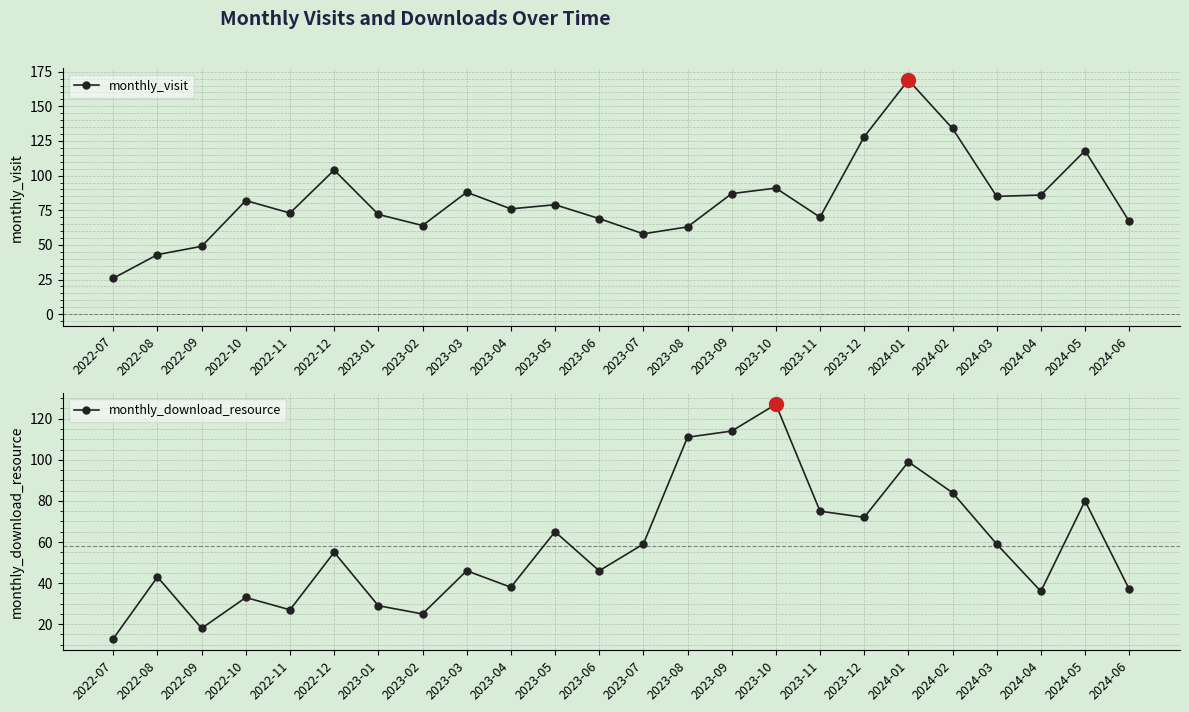

Between 2024-05 and 2024-06, which is larger?

2024-05